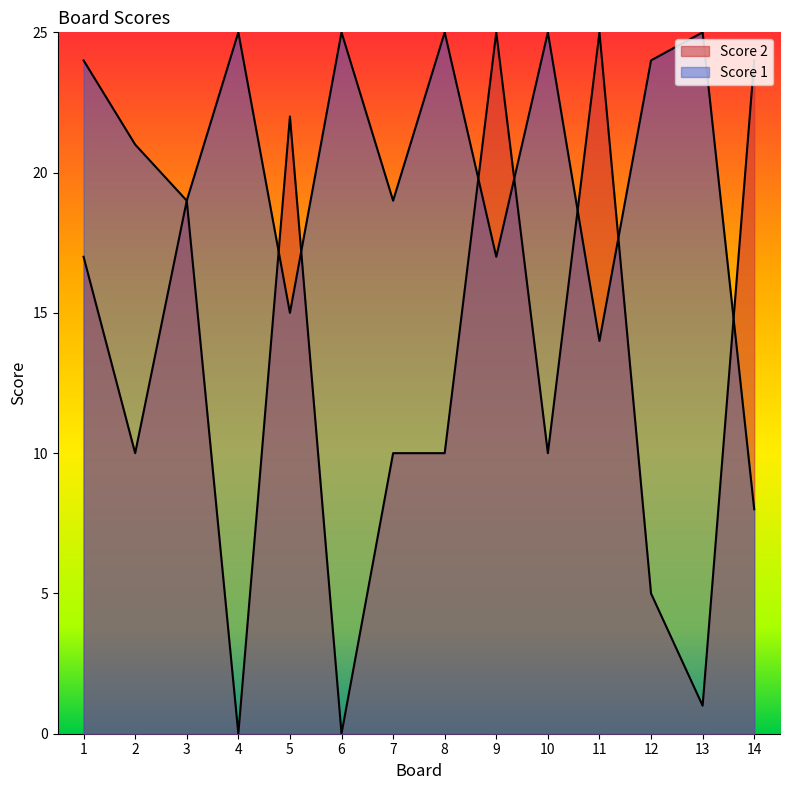

Which label corresponds to the largest value in the chart?

9